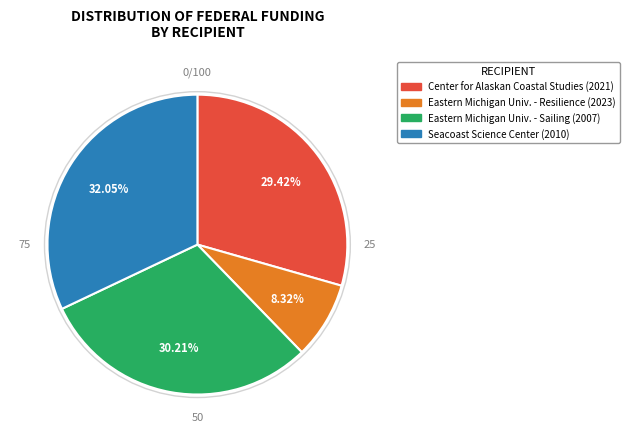

Does any single category account for the majority?

No